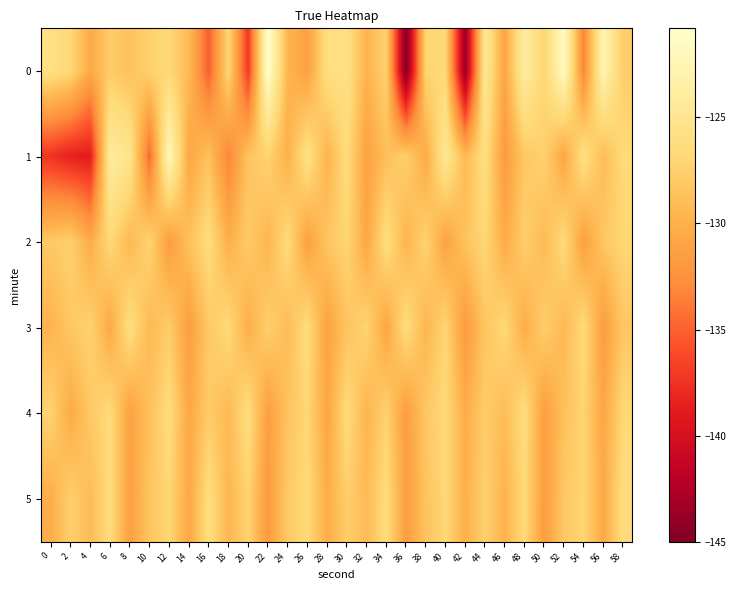

Reading left to right, extract all data points from this chart.

0: 0=-125.8	2=-126.8	4=-130.6	6=-127.9	8=-128.7	10=-127.5	12=-126.8	14=-129.3	16=-135.2	18=-126.9	20=-137.2	22=-120.8	24=-129.6	26=-131.3	28=-126.0	30=-125.9	32=-129.8	34=-127.4	36=-145.0	38=-127.2	40=-126.8	42=-143.8	44=-124.4	46=-130.9	48=-123.8	50=-127.1	52=-121.6	54=-133.2	56=-122.6	58=-127.8
1: 0=-137.4	2=-138.6	4=-138.9	6=-124.0	8=-125.0	10=-134.7	12=-122.0	14=-130.8	16=-128.7	18=-133.3	20=-128.5	22=-127.3	24=-130.1	26=-125.6	28=-129.8	30=-126.4	32=-131.2	34=-128.9	36=-127.6	38=-130.5	40=-124.7	42=-129.3	44=-126.1	46=-131.8	48=-128.2	50=-127.4	52=-130.9	54=-125.8	56=-129.1	58=-126.7
2: 0=-128.1	2=-127.5	4=-130.3	6=-126.8	8=-129.4	10=-127.2	12=-131.6	14=-128.7	16=-126.3	18=-130.1	20=-127.9	22=-129.6	24=-126.5	26=-131.3	28=-128.4	30=-127.1	32=-130.8	34=-126.2	36=-129.7	38=-127.3	40=-131.1	42=-128.6	44=-126.9	46=-130.4	48=-127.7	50=-129.2	52=-126.6	54=-131.4	56=-128.3	58=-127.0
3: 0=-129.8	2=-128.2	4=-127.4	6=-130.6	8=-126.1	10=-129.3	12=-127.8	14=-131.5	16=-128.1	18=-126.7	20=-130.2	22=-127.6	24=-129.1	26=-126.4	28=-131.2	30=-128.5	32=-127.2	34=-130.9	36=-126.3	38=-129.6	40=-127.1	42=-131.8	44=-128.4	46=-126.8	48=-130.3	50=-127.7	52=-129.4	54=-126.6	56=-131.6	58=-128.3
4: 0=-127.3	2=-130.5	4=-128.1	6=-126.6	8=-131.2	10=-128.8	12=-126.4	14=-130.7	16=-127.9	18=-129.3	20=-126.2	22=-131.4	24=-128.5	26=-127.0	28=-130.9	30=-126.5	32=-129.7	34=-127.4	36=-131.6	38=-128.2	40=-126.7	42=-130.3	44=-127.8	46=-129.1	48=-126.3	50=-131.5	52=-128.7	54=-127.2	56=-130.8	58=-126.9
5: 0=-130.2	2=-127.6	4=-129.1	6=-126.5	8=-131.3	10=-128.4	12=-127.0	14=-130.7	16=-126.2	18=-129.5	20=-127.3	22=-131.8	24=-128.1	26=-126.6	28=-130.3	30=-127.7	32=-129.2	34=-126.4	36=-131.5	38=-128.6	40=-126.9	42=-130.1	44=-127.5	46=-129.8	48=-126.7	50=-131.6	52=-128.2	54=-127.1	56=-130.6	58=-126.3